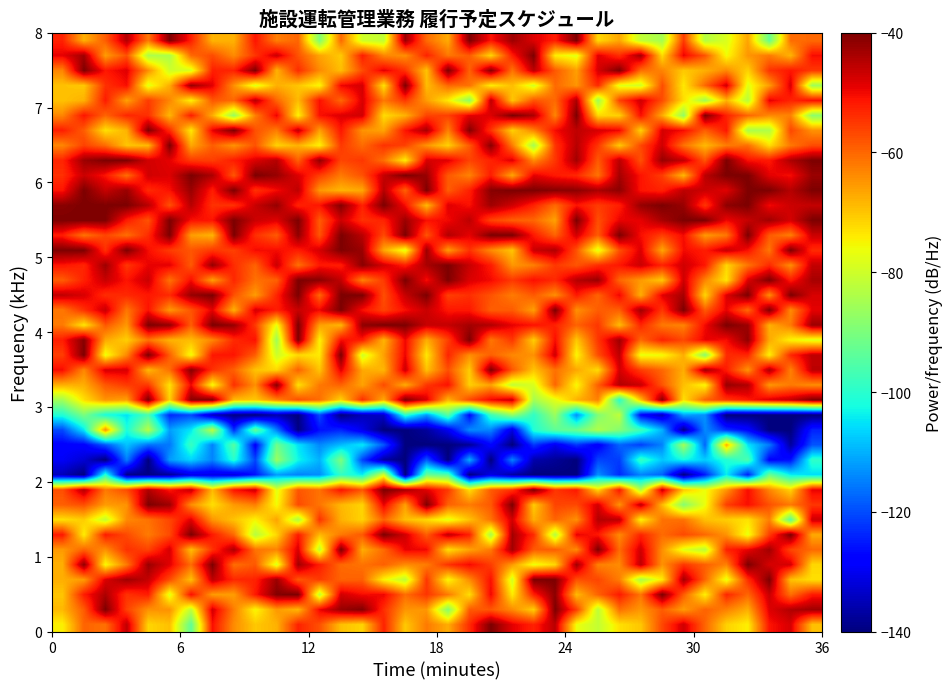

Count the number of categories in the chart.

36